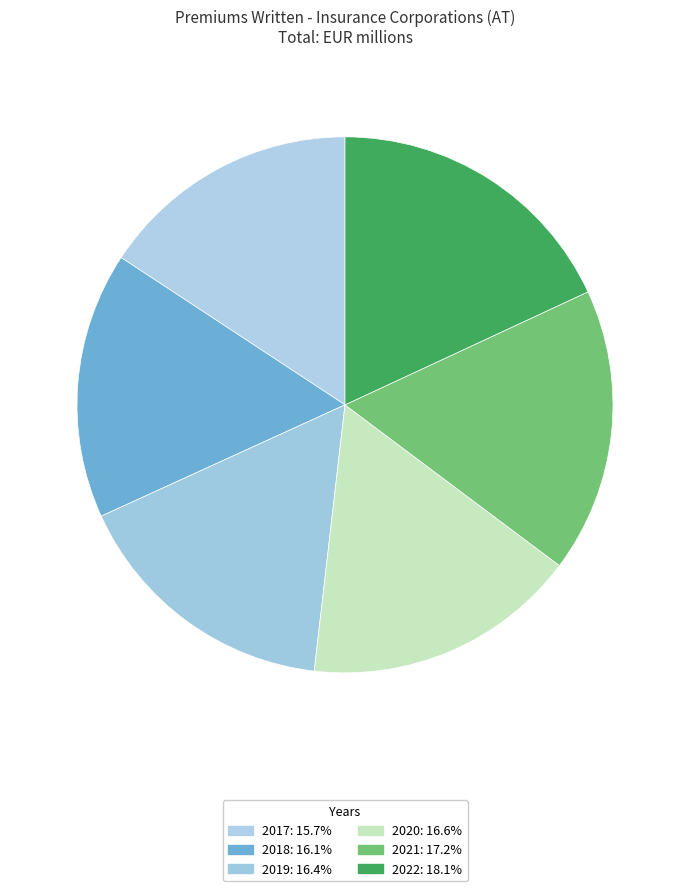

Count the number of slices in the pie.

6